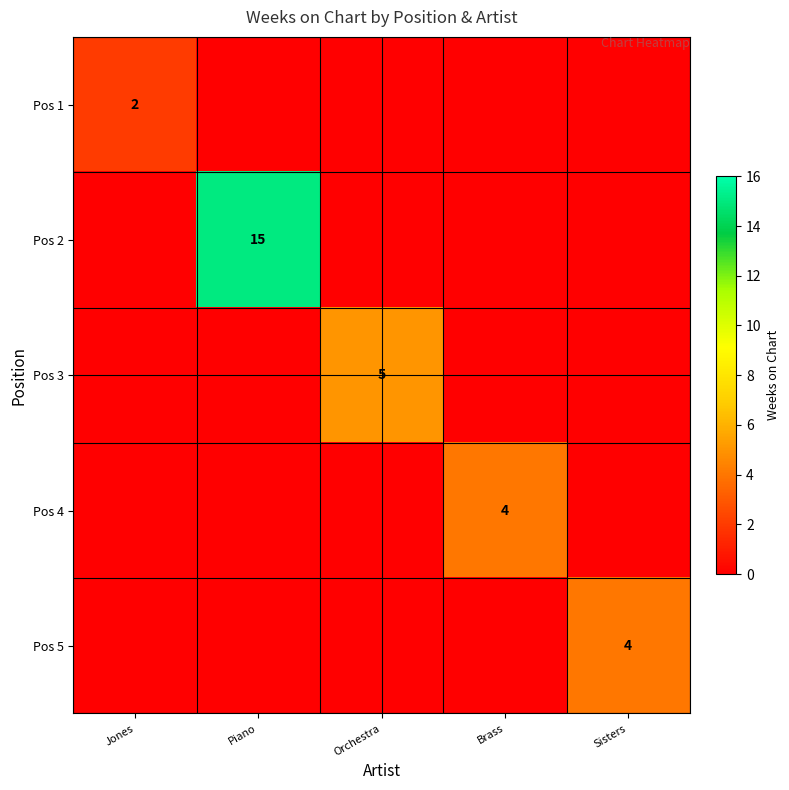

How many values in the Pos 4 series exceed 0?

1